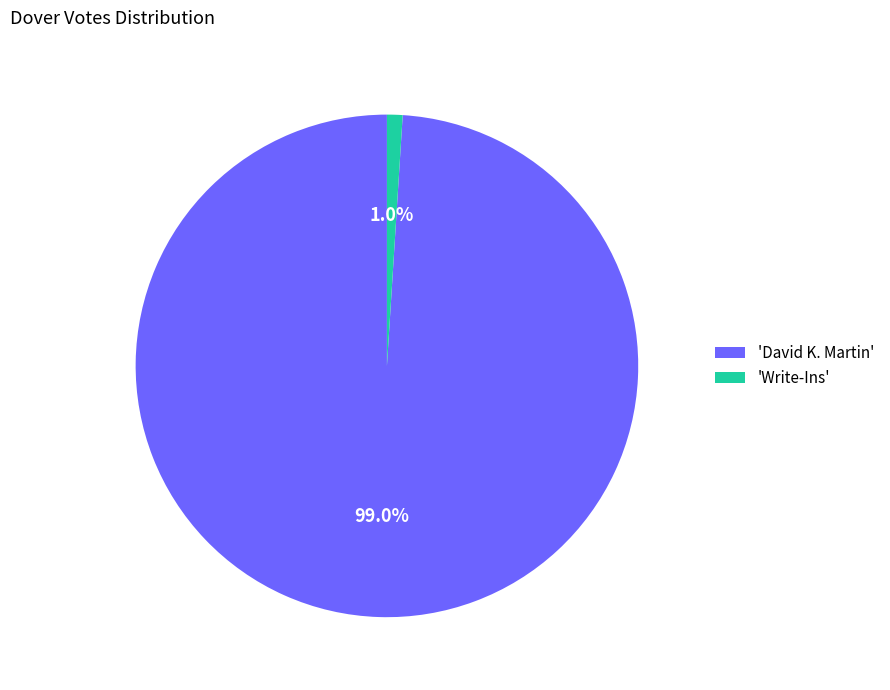

Do 'Write-Ins' and 'David K. Martin' together represent more than half of the pie?

Yes